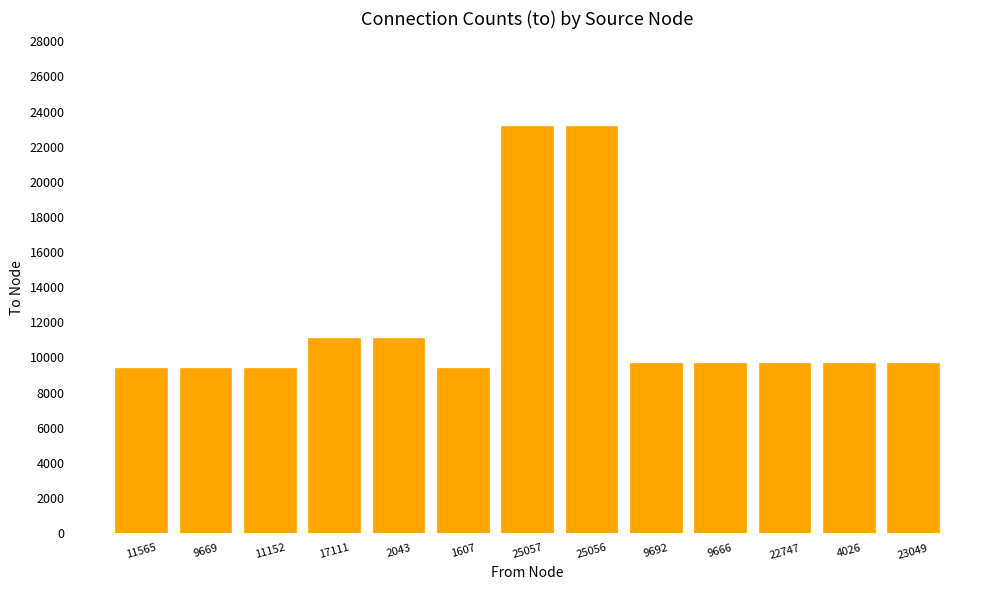

What is the ratio of the value at 17111 to the value at 9666?

1.1